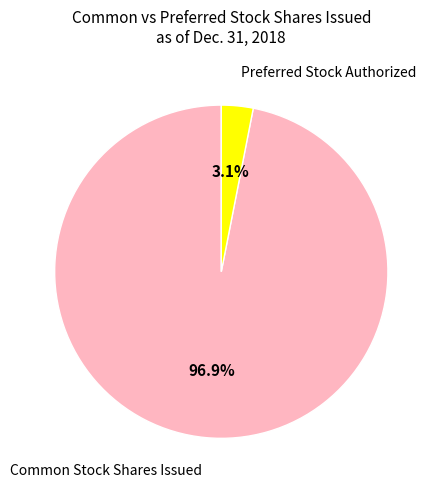

To the nearest percent, what is the difference between the largest and smallest slice percentages?

94%